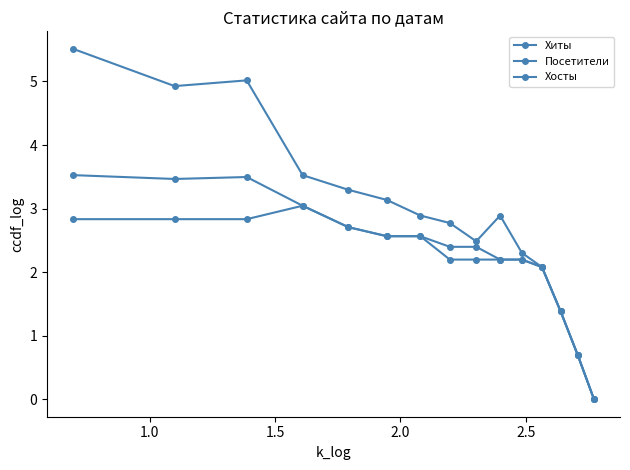

Does the chart display data point markers on the line(s)?

Yes